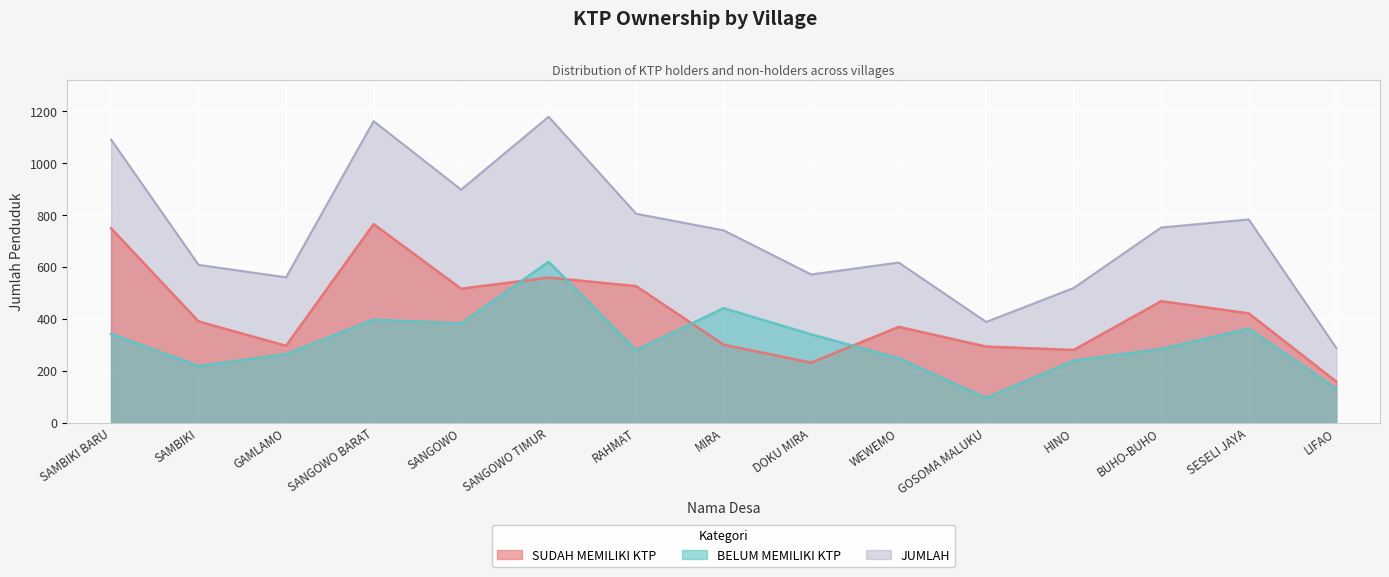

Where is the first local minimum for BELUM MEMILIKI KTP?

SAMBIKI